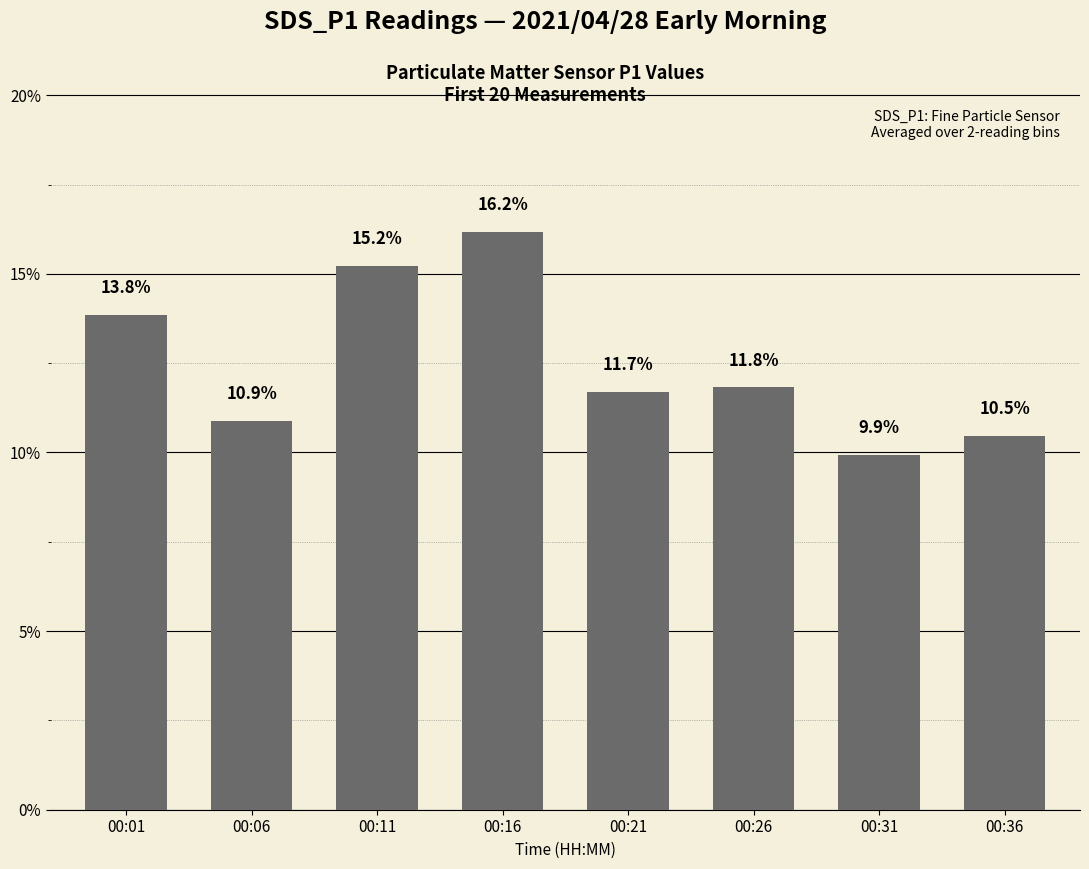

List the labels in order of value, smallest first.

00:31, 00:36, 00:06, 00:21, 00:26, 00:01, 00:11, 00:16